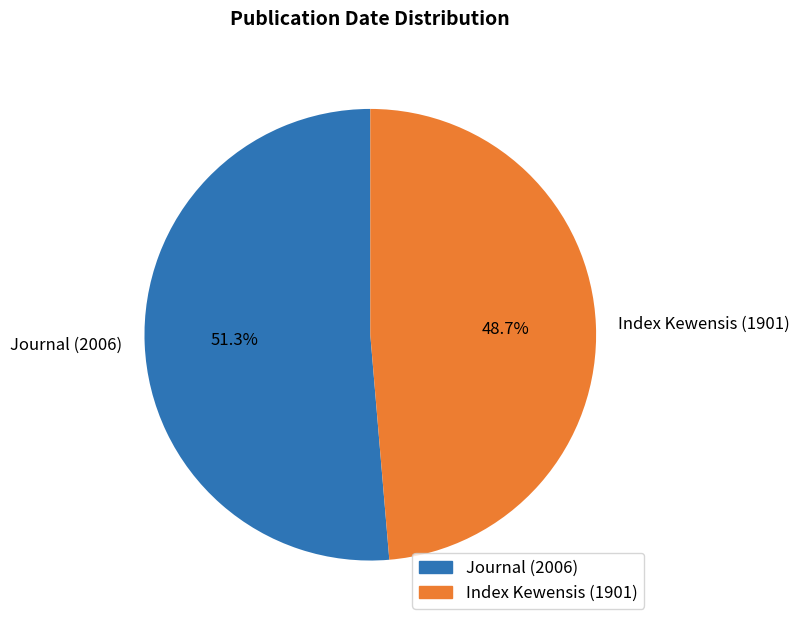

What is the smallest slice in the pie chart?

Index Kewensis (1901)